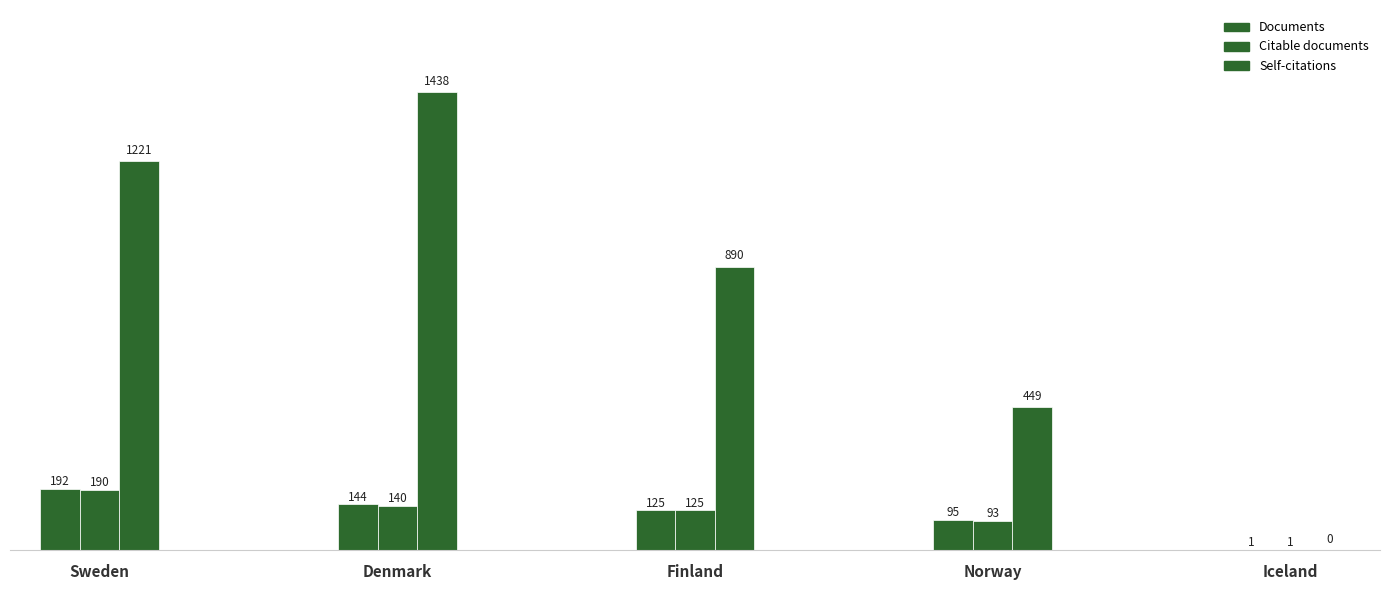

Which series has the largest total across all categories?

Self-citations